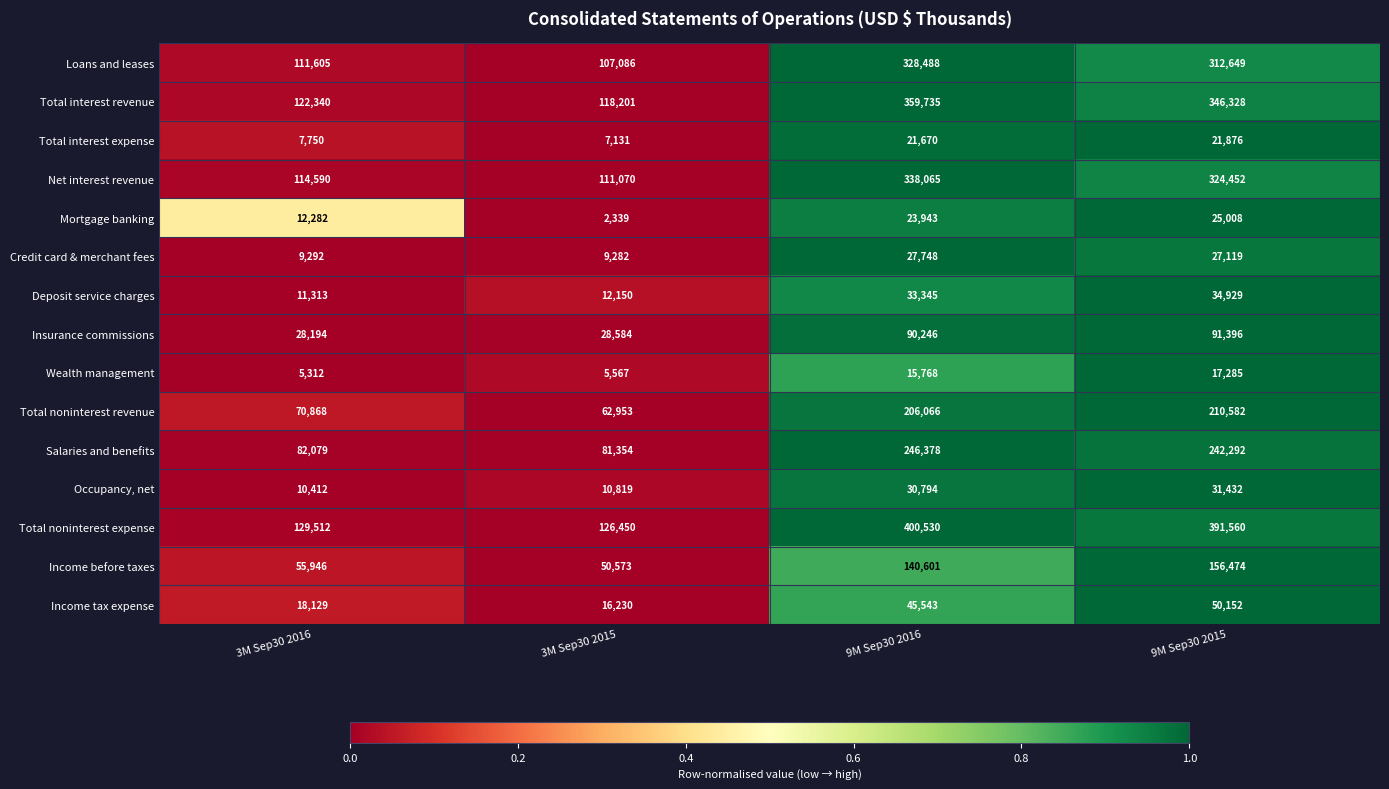

What is the difference between the Income tax expense values at 9M Sep30 2016 and 3M Sep30 2015?

29313